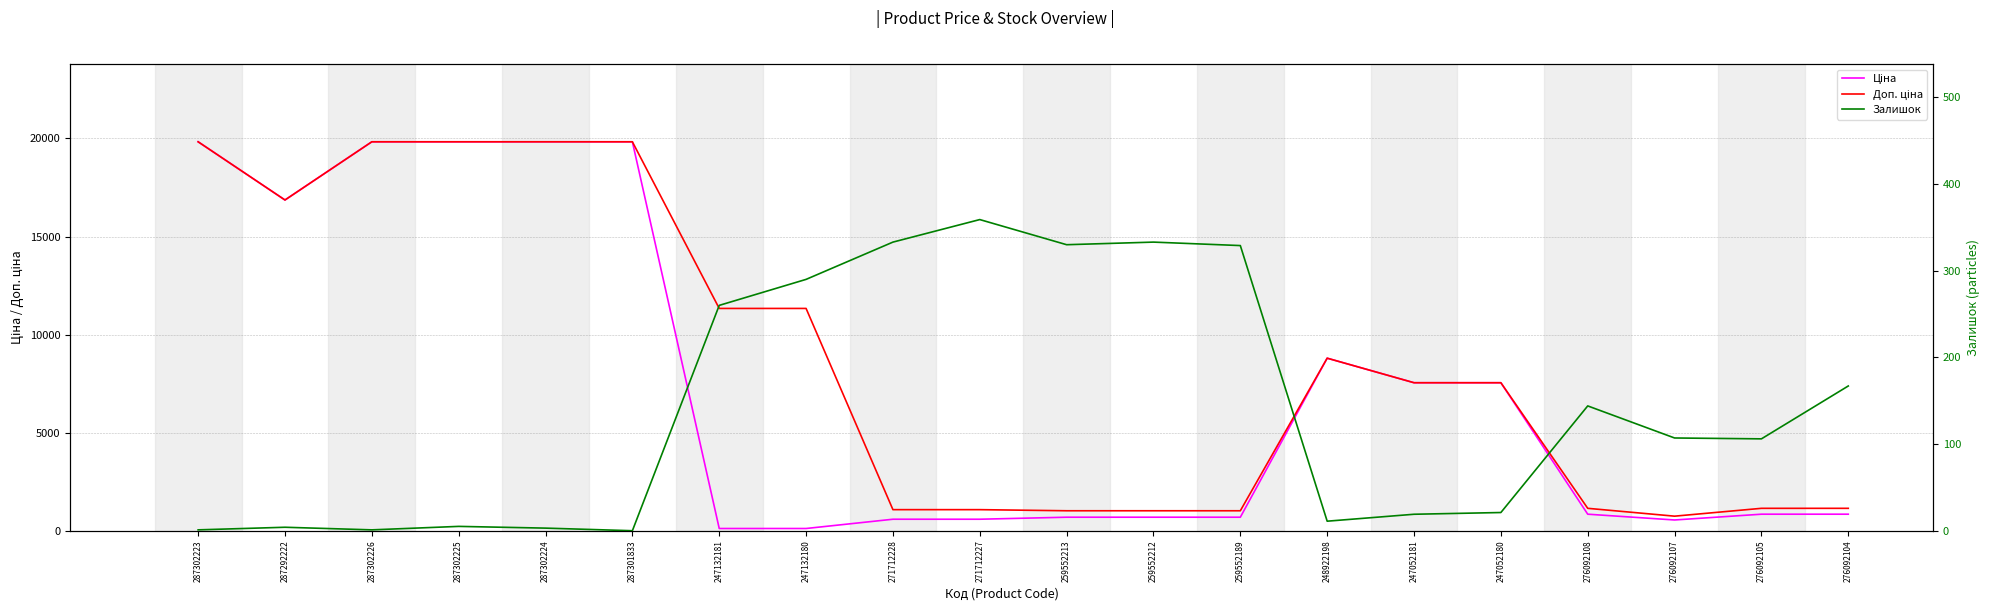

How many interior local valleys does the Залишок series have?

5